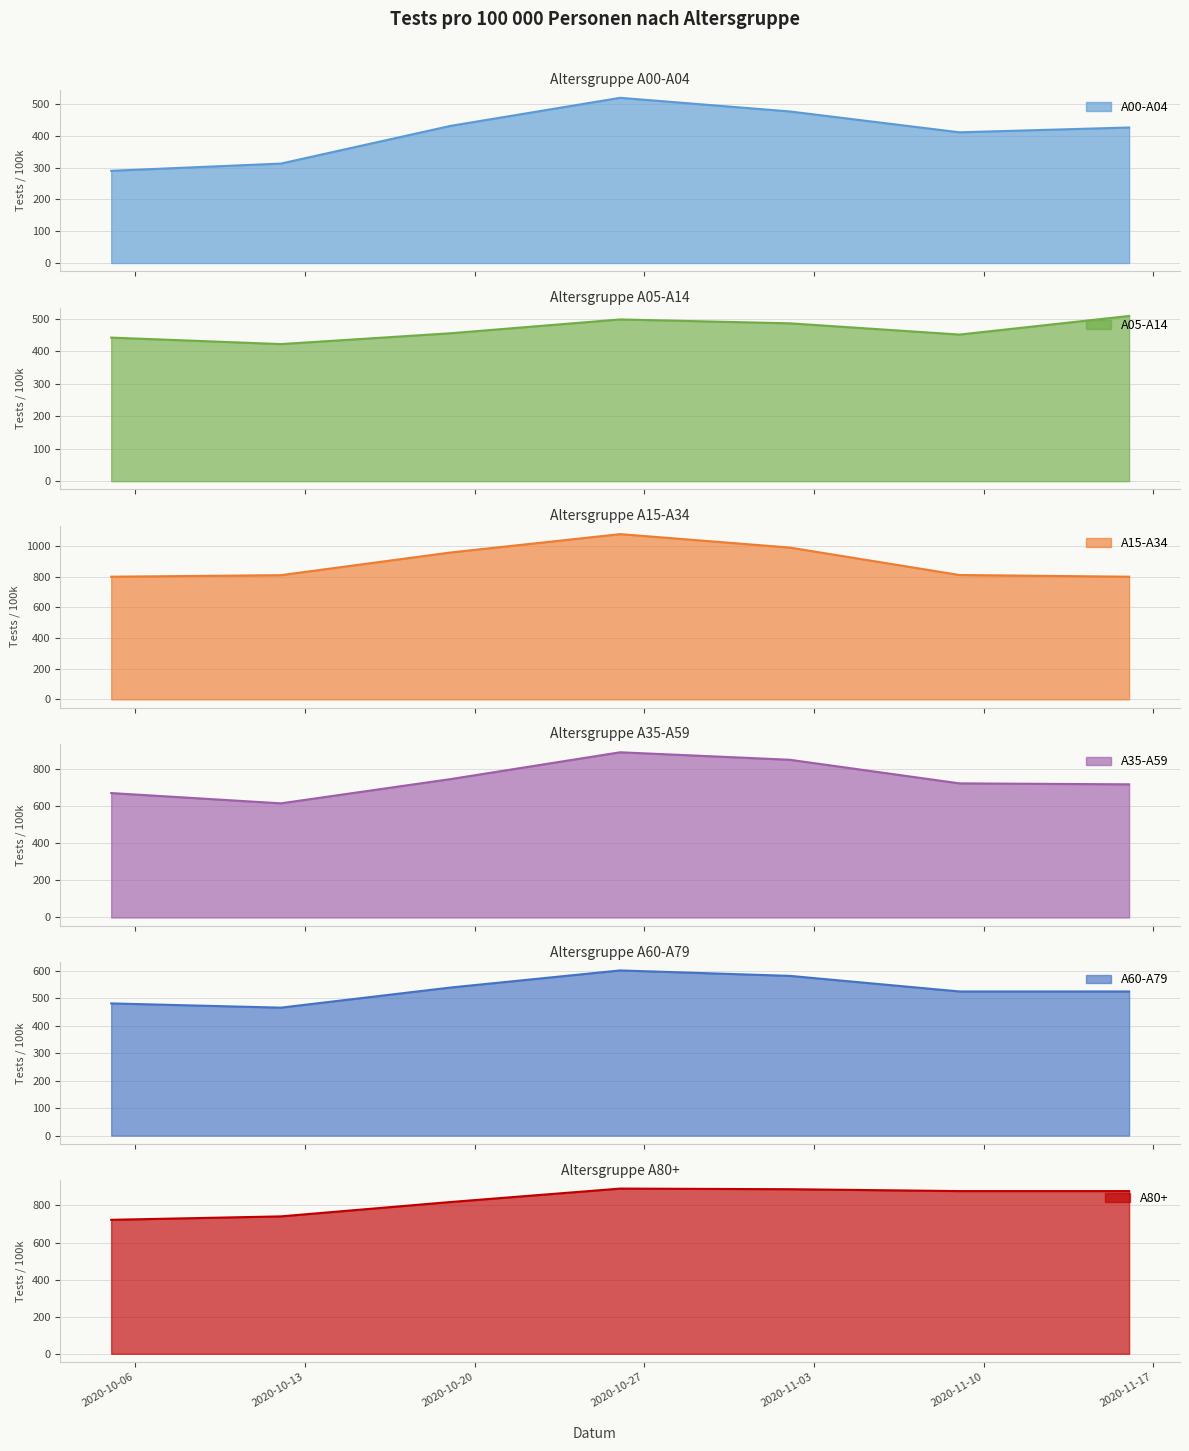

What value does the A60-A79 series have at 2020-10-05?

481.5